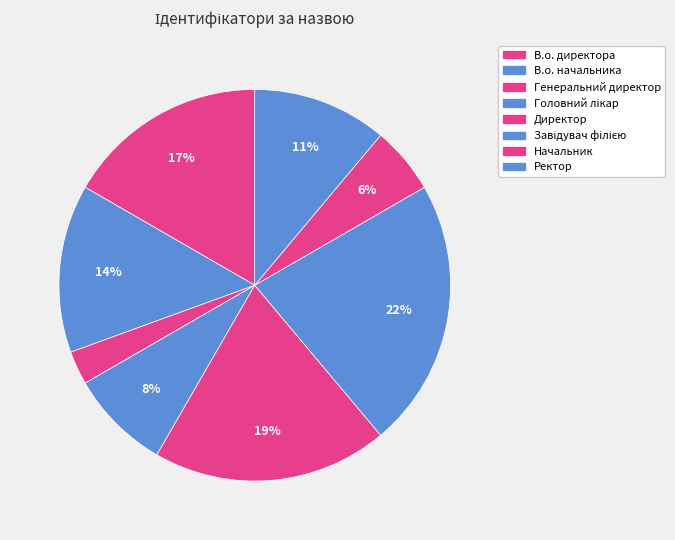

To the nearest percent, what is the combined percentage of Генеральний директор and Директор?

22%